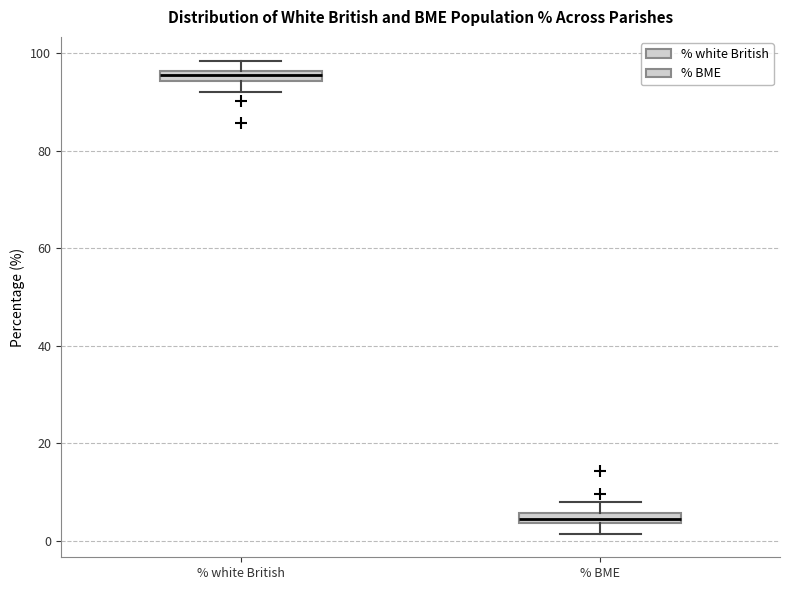

Where is the upper edge of the box for % white British on the y-axis? The values are not printed on the chart, so give them approximately, as read against the axis.

96